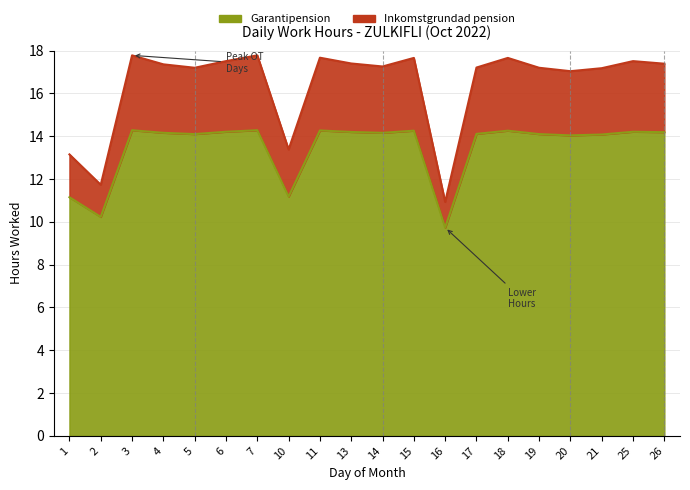

What is the spread (max minus min) of values at 1?

2.0